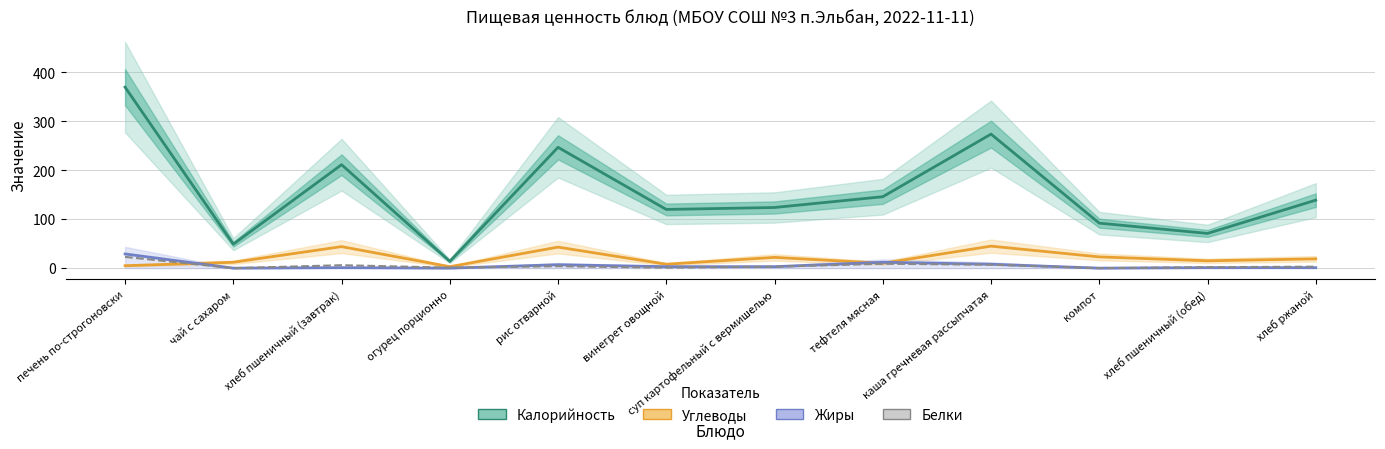

The Белки series shows 0.0 at чай с сахаром. True or false?

True